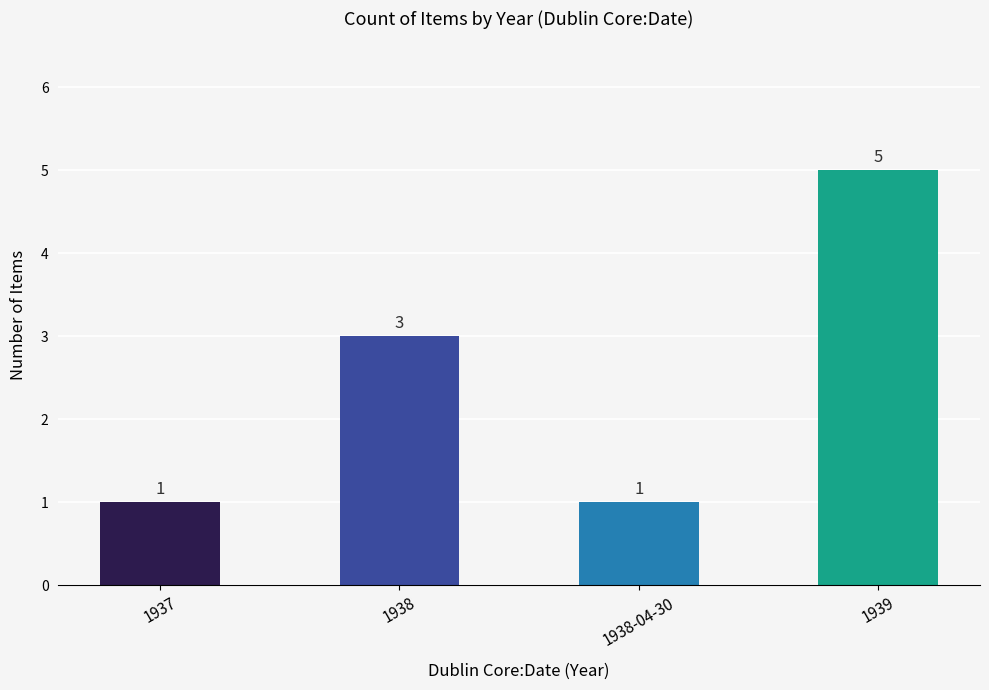

What is the label of the 4th bar from the right?

1937